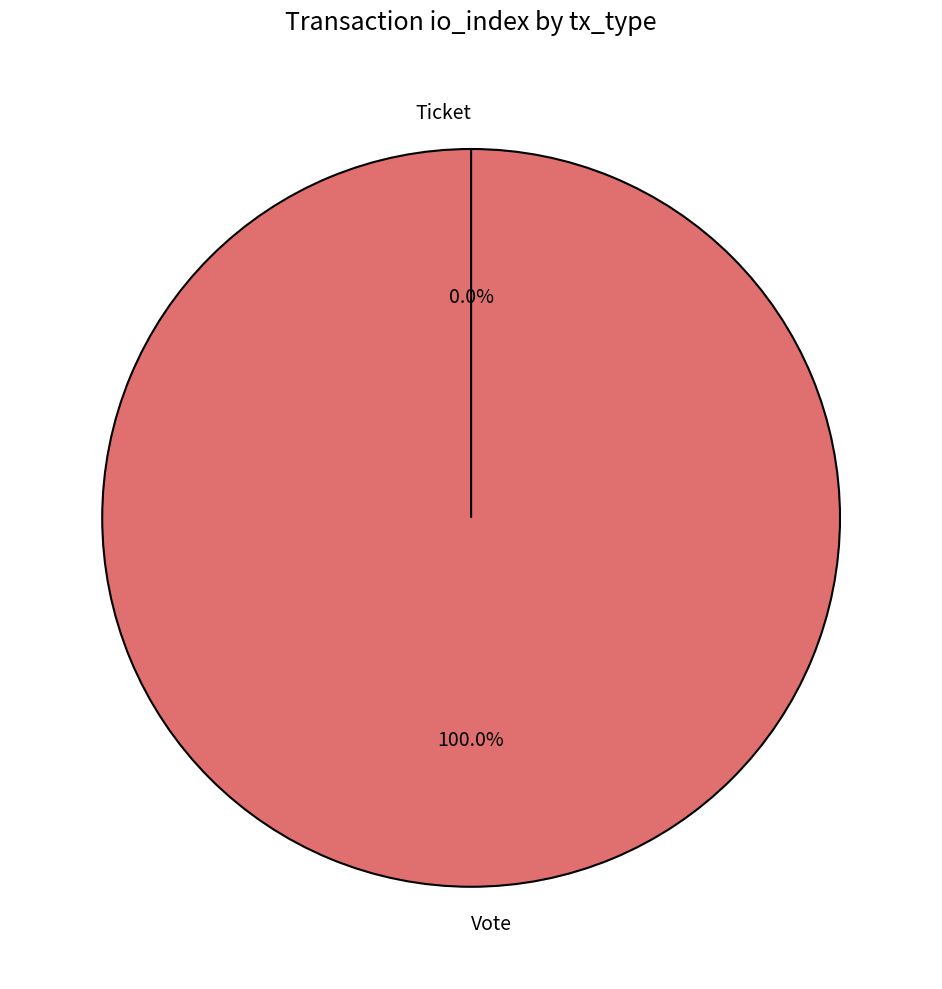

Do Vote and Ticket together represent more than half of the pie?

Yes